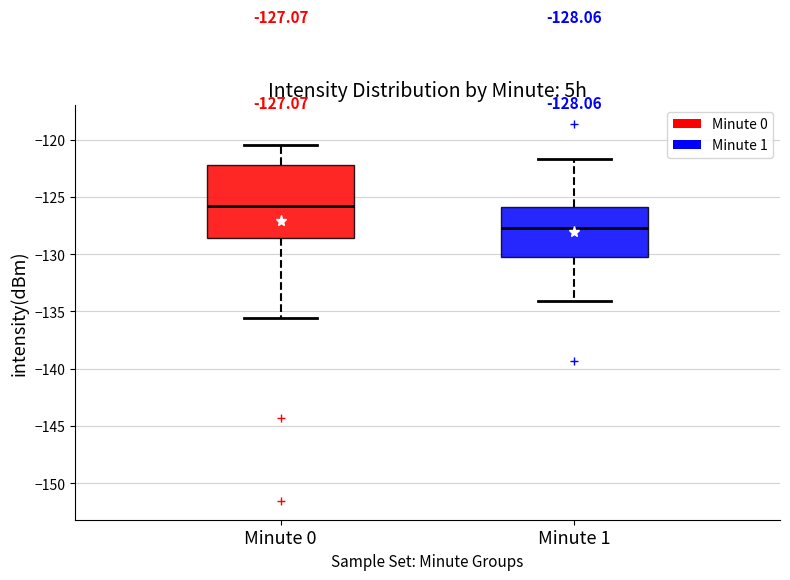

Comparing the boxes themselves (not the whiskers), which one is the tallest?

Minute 0